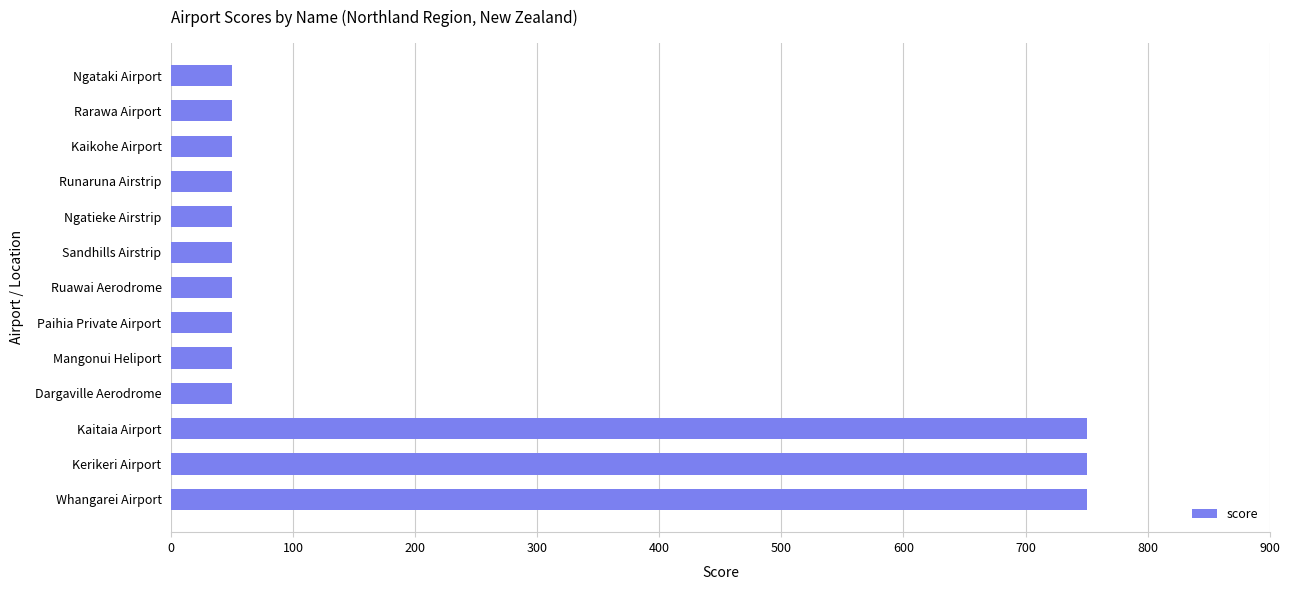

What is the smallest value displayed?

50